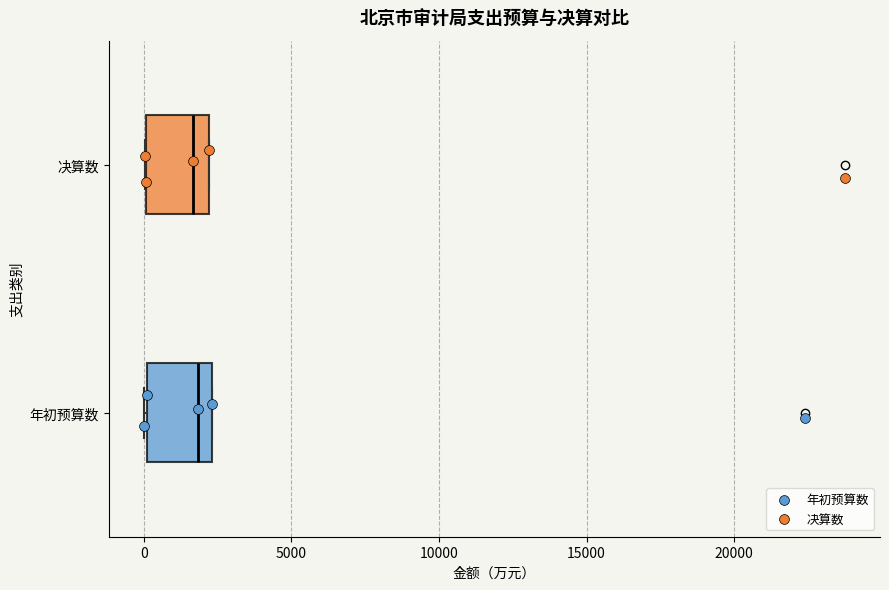

Reading bottom to top, read every box against the x-axis: the position of its median line, the range the box covers, and the ends of its whiskers. The values are not printed on the chart, so give them approximately, as read against the axis.

年初预算数: median 2000, box 0 to 2500, whiskers 0 to 2500
决算数: median 1500, box 0 to 2000, whiskers 0 to 2000